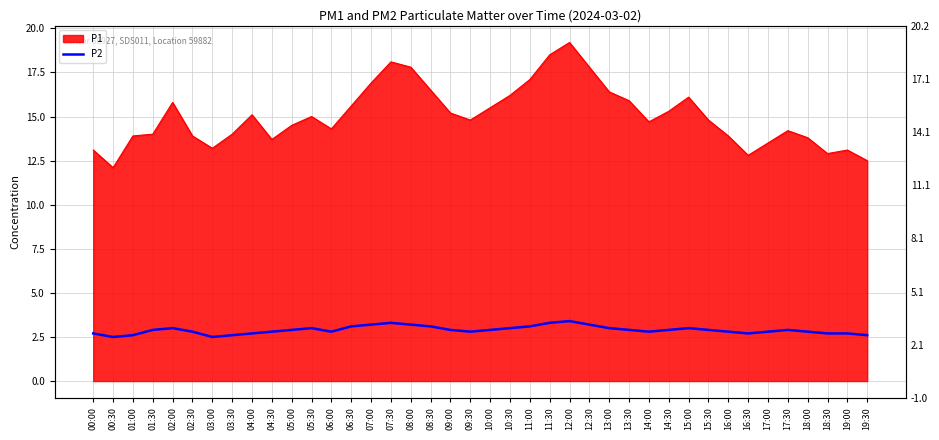

At which category does the chart reach its peak across all series?

12:00